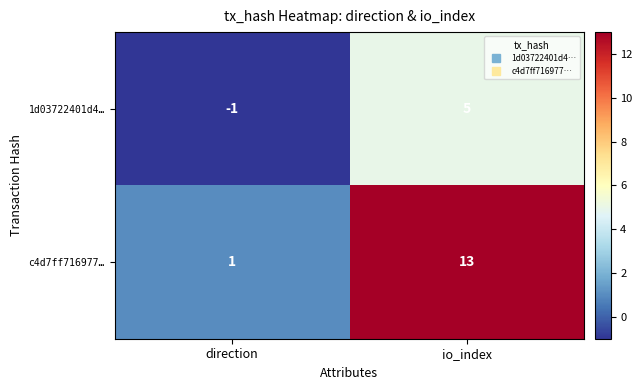

At which label is c4d7ff716977… closest to 7?

direction